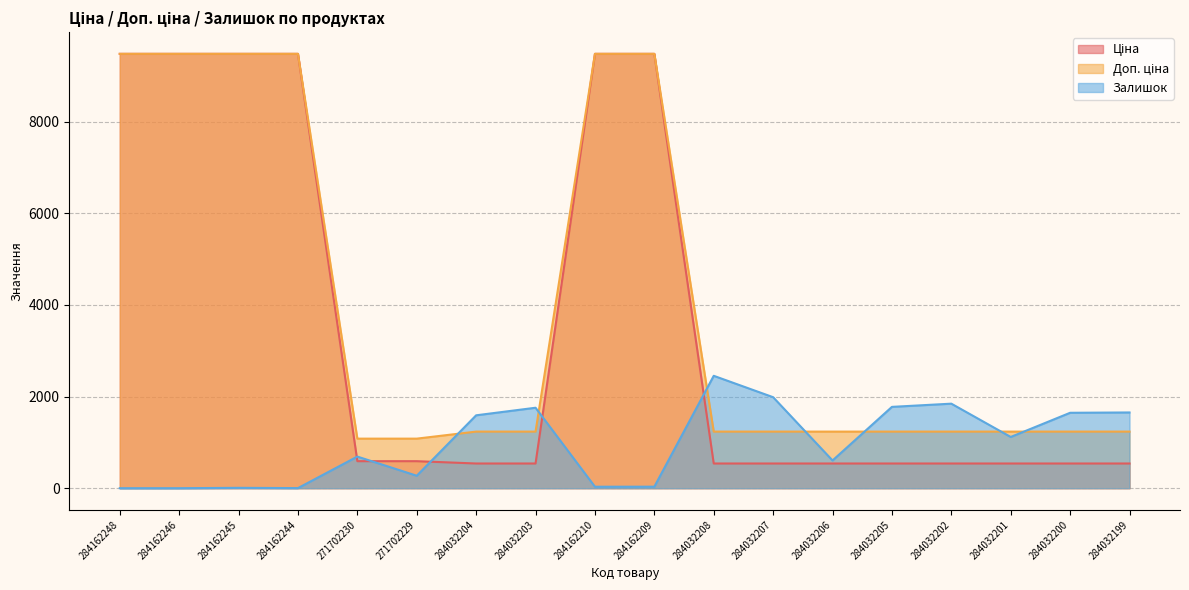

What is the sum of all Ціна values?

63450.2